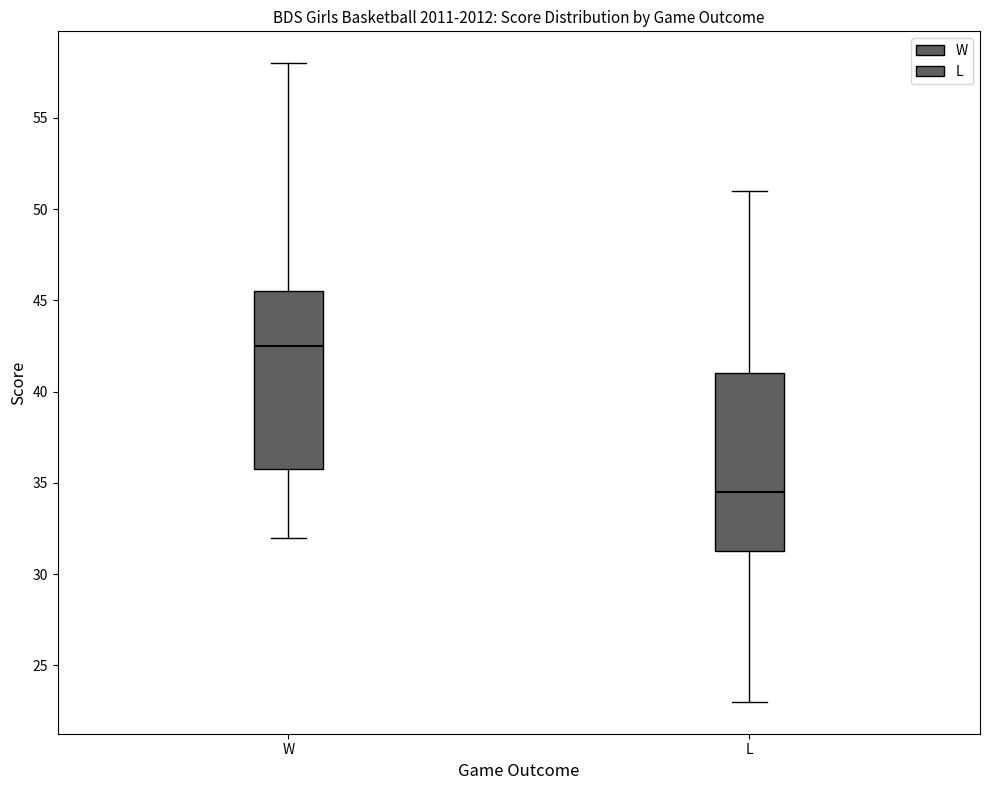

Which box's median line is the lowest?

L